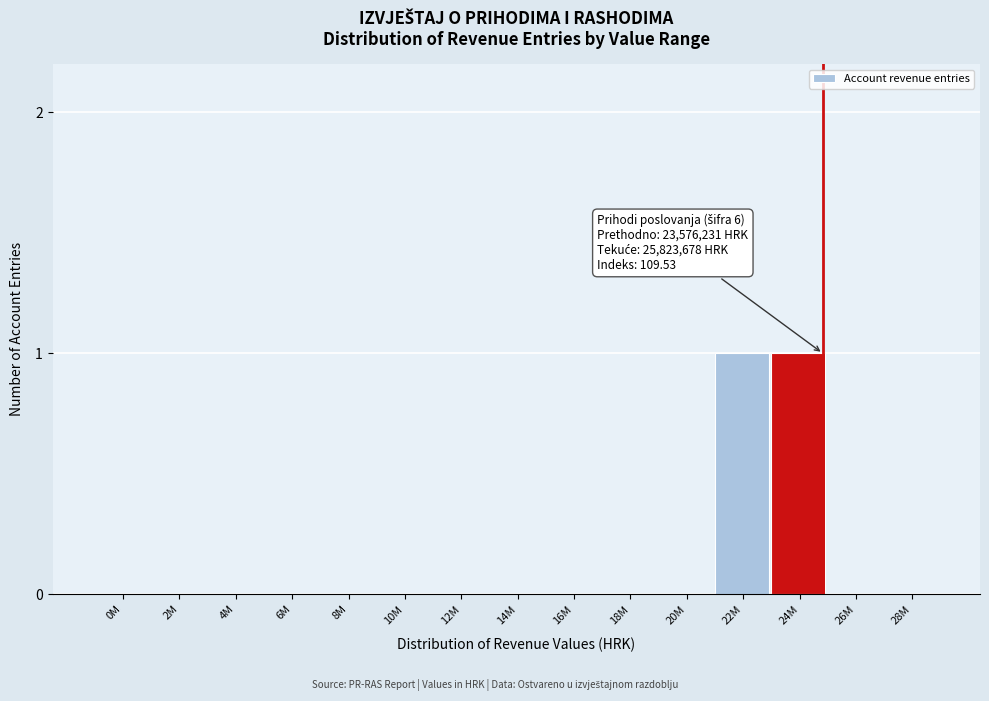

Reading left to right, transcribe all the data shown in this chart.

0M=0	2M=0	4M=0	6M=0	8M=0	10M=0	12M=0	14M=0	16M=0	18M=0	20M=0	22M=1	24M=1	26M=0	28M=0